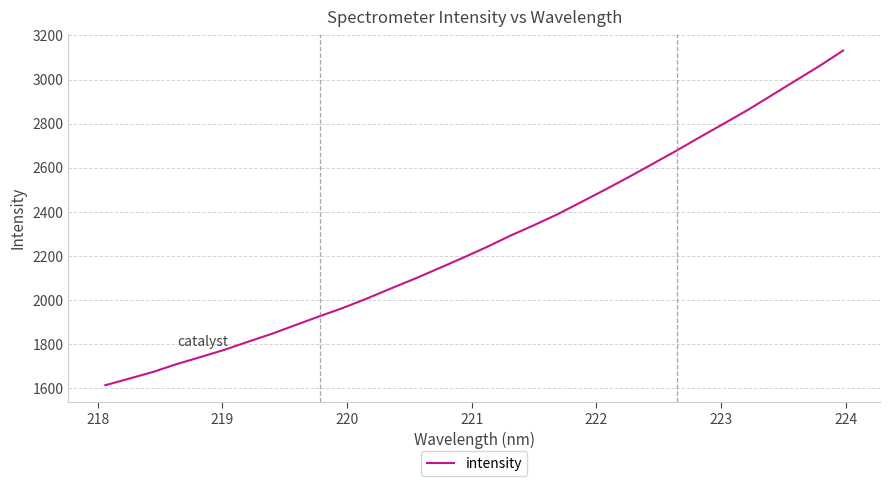

What is the smallest value displayed?

1612.5